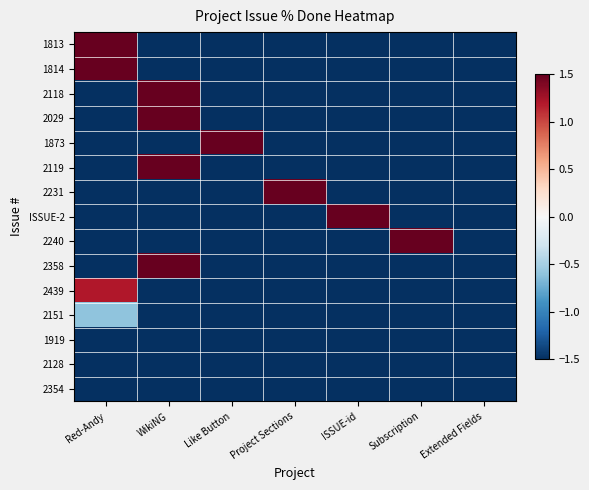

Reading left to right, extract all data points from this chart.

1813: Red-Andy=1.5	WikiNG=-1.5	Like Button=-1.5	Project Sections=-1.5	ISSUE-id=-1.5	Subscription=-1.5	Extended Fields=-1.5
1814: Red-Andy=1.5	WikiNG=-1.5	Like Button=-1.5	Project Sections=-1.5	ISSUE-id=-1.5	Subscription=-1.5	Extended Fields=-1.5
2118: Red-Andy=-1.5	WikiNG=1.5	Like Button=-1.5	Project Sections=-1.5	ISSUE-id=-1.5	Subscription=-1.5	Extended Fields=-1.5
2029: Red-Andy=-1.5	WikiNG=1.5	Like Button=-1.5	Project Sections=-1.5	ISSUE-id=-1.5	Subscription=-1.5	Extended Fields=-1.5
1873: Red-Andy=-1.5	WikiNG=-1.5	Like Button=1.5	Project Sections=-1.5	ISSUE-id=-1.5	Subscription=-1.5	Extended Fields=-1.5
2119: Red-Andy=-1.5	WikiNG=1.5	Like Button=-1.5	Project Sections=-1.5	ISSUE-id=-1.5	Subscription=-1.5	Extended Fields=-1.5
2231: Red-Andy=-1.5	WikiNG=-1.5	Like Button=-1.5	Project Sections=1.5	ISSUE-id=-1.5	Subscription=-1.5	Extended Fields=-1.5
ISSUE-2: Red-Andy=-1.5	WikiNG=-1.5	Like Button=-1.5	Project Sections=-1.5	ISSUE-id=1.5	Subscription=-1.5	Extended Fields=-1.5
2240: Red-Andy=-1.5	WikiNG=-1.5	Like Button=-1.5	Project Sections=-1.5	ISSUE-id=-1.5	Subscription=1.5	Extended Fields=-1.5
2358: Red-Andy=-1.5	WikiNG=1.5	Like Button=-1.5	Project Sections=-1.5	ISSUE-id=-1.5	Subscription=-1.5	Extended Fields=-1.5
2439: Red-Andy=1.2	WikiNG=-1.5	Like Button=-1.5	Project Sections=-1.5	ISSUE-id=-1.5	Subscription=-1.5	Extended Fields=-1.5
2151: Red-Andy=-0.6	WikiNG=-1.5	Like Button=-1.5	Project Sections=-1.5	ISSUE-id=-1.5	Subscription=-1.5	Extended Fields=-1.5
1919: Red-Andy=-1.5	WikiNG=-1.5	Like Button=-1.5	Project Sections=-1.5	ISSUE-id=-1.5	Subscription=-1.5	Extended Fields=-1.5
2128: Red-Andy=-1.5	WikiNG=-1.5	Like Button=-1.5	Project Sections=-1.5	ISSUE-id=-1.5	Subscription=-1.5	Extended Fields=-1.5
2354: Red-Andy=-1.5	WikiNG=-1.5	Like Button=-1.5	Project Sections=-1.5	ISSUE-id=-1.5	Subscription=-1.5	Extended Fields=-1.5